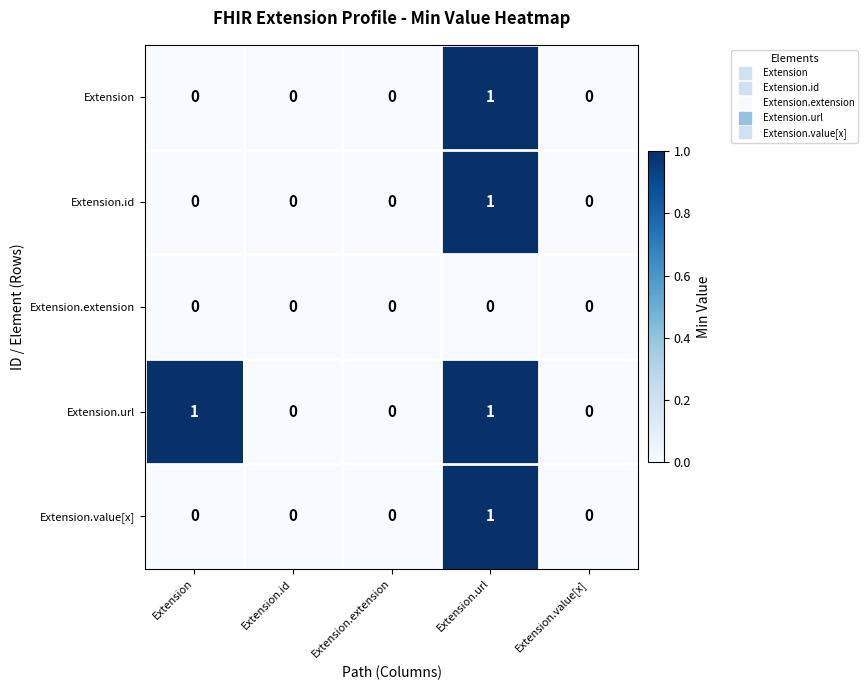

Reading left to right, transcribe all the data shown in this chart.

Extension: 0	0	0	1	0
Extension.id: 0	0	0	1	0
Extension.extension: 0	0	0	0	0
Extension.url: 1	0	0	1	0
Extension.value[x]: 0	0	0	1	0